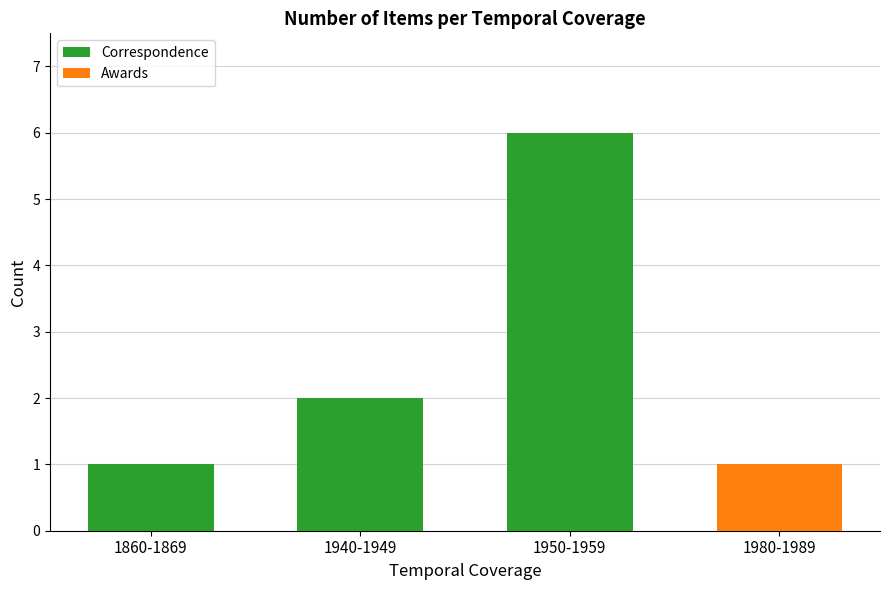

Reading left to right, what are the values for Correspondence?

1860-1869=1	1940-1949=2	1950-1959=6	1980-1989=0